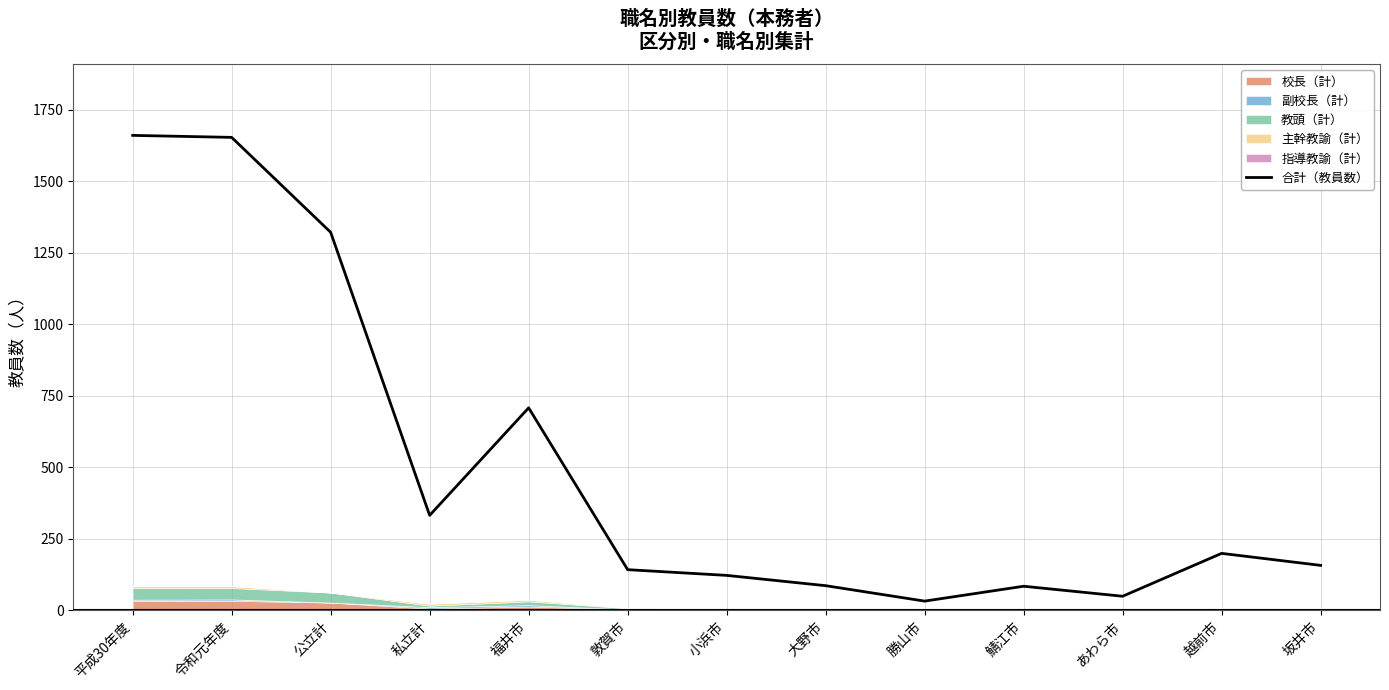

Rank the categories by value from lowest to highest.

勝山市, あわら市, 鯖江市, 大野市, 小浜市, 敦賀市, 坂井市, 越前市, 私立計, 福井市, 公立計, 令和元年度, 平成30年度